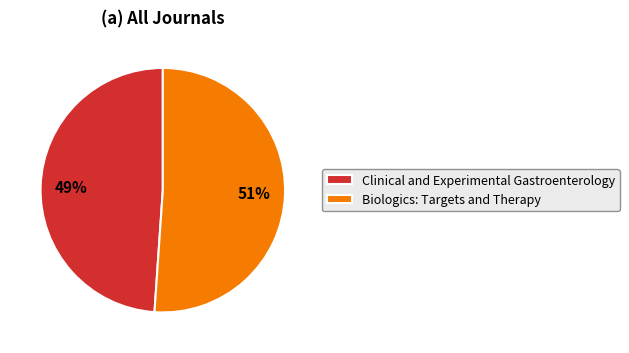

To the nearest percent, what is the difference between the Biologics: Targets and Therapy and Clinical and Experimental Gastroenterology slice percentages?

2%